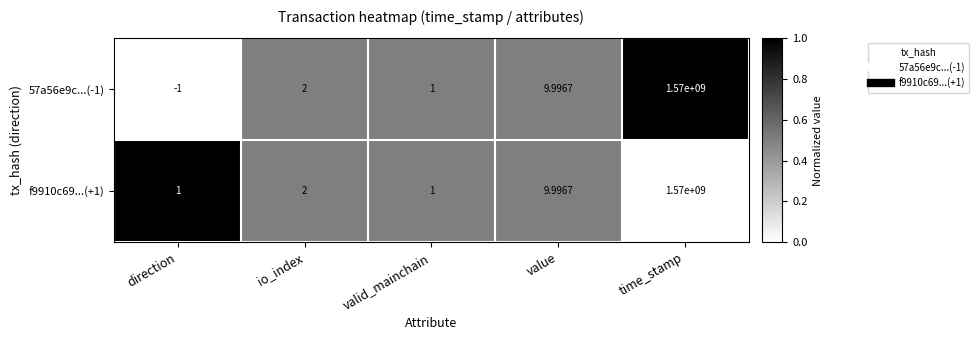

At which category is the sum across all series the highest?

time_stamp